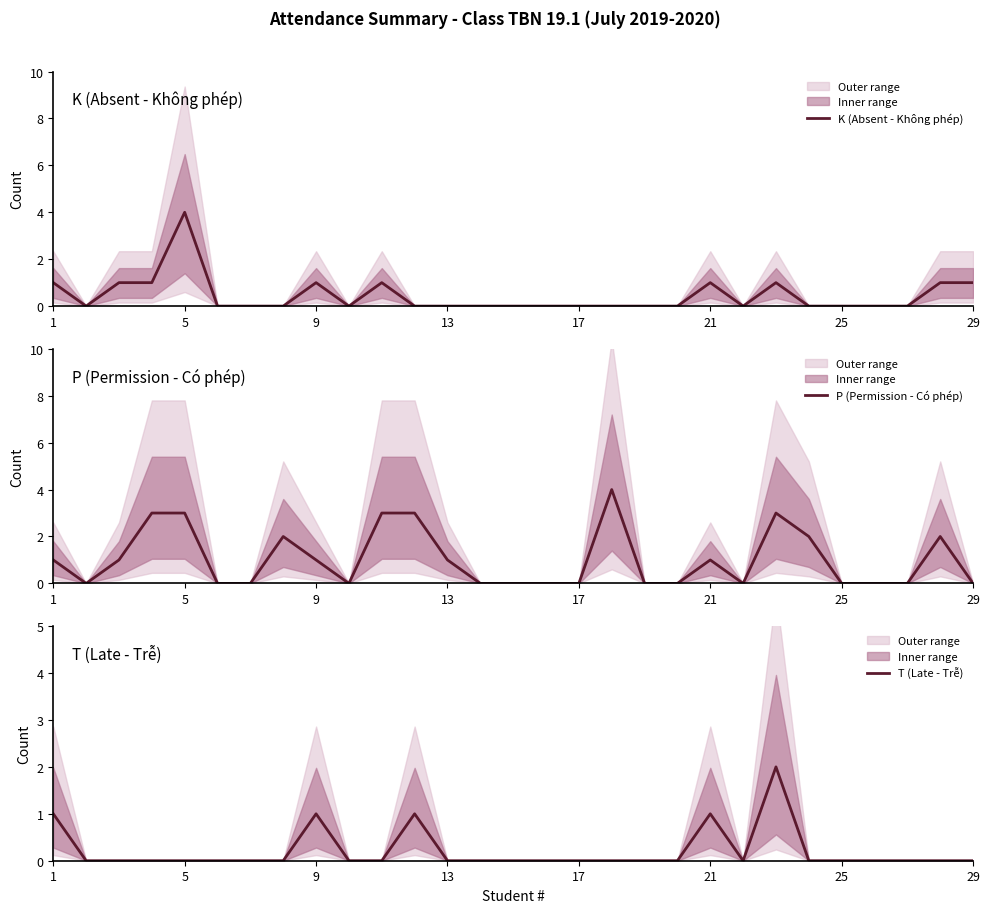

The value of P (Permission - Có phép) at 21 is 1. True or false?

True